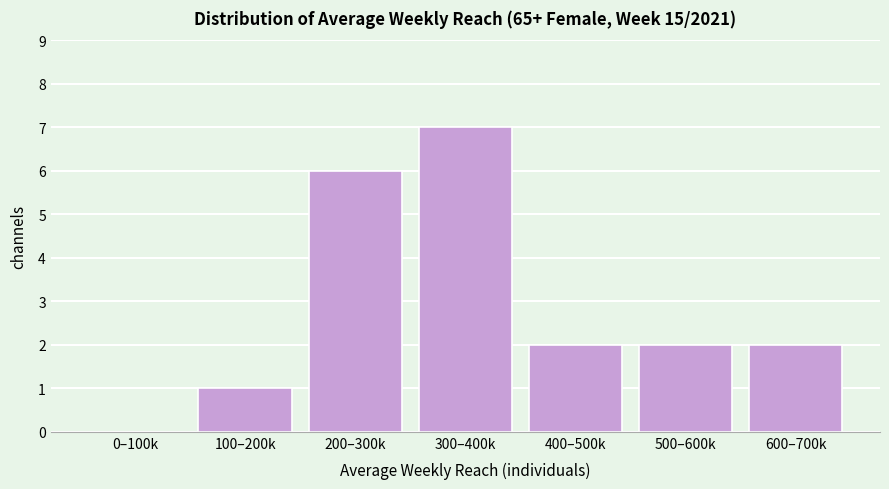

Reading left to right, extract all data points from this chart.

0–100k=0	100–200k=1	200–300k=6	300–400k=7	400–500k=2	500–600k=2	600–700k=2